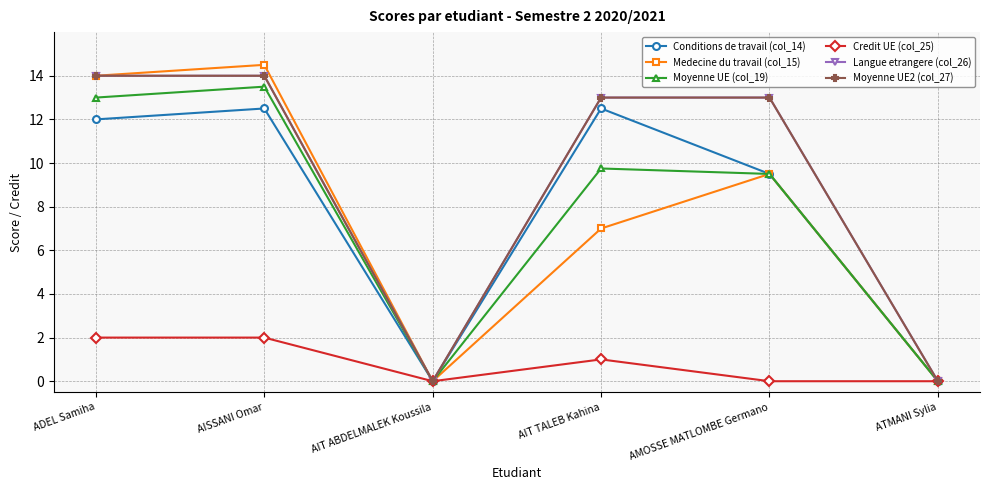

Between AMOSSE MATLOMBE Germano and AISSANI Omar, which is larger?

AISSANI Omar